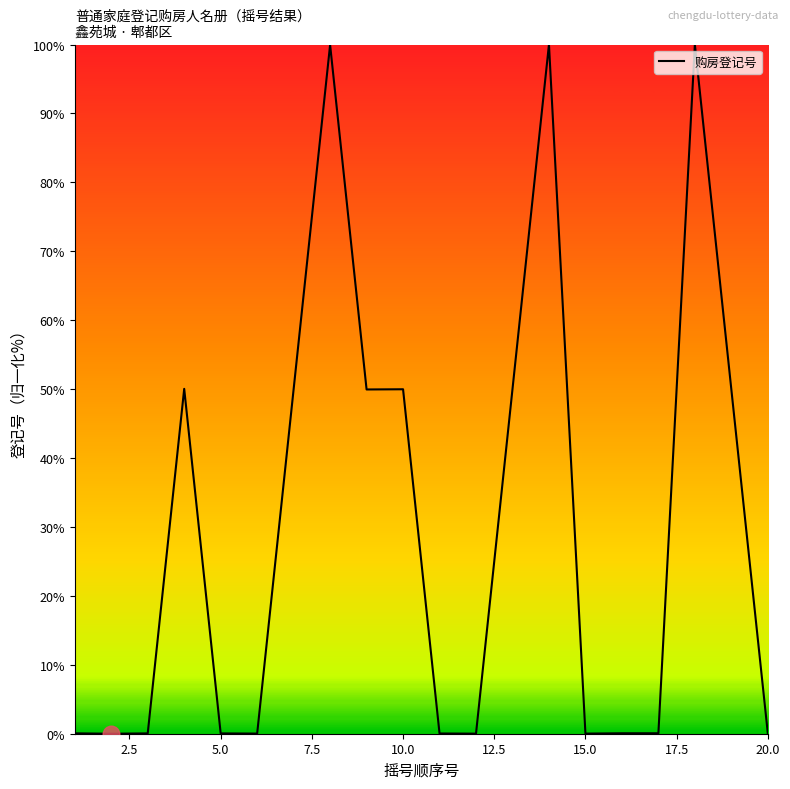

What is the difference between the maximum and minimum values?

100.0